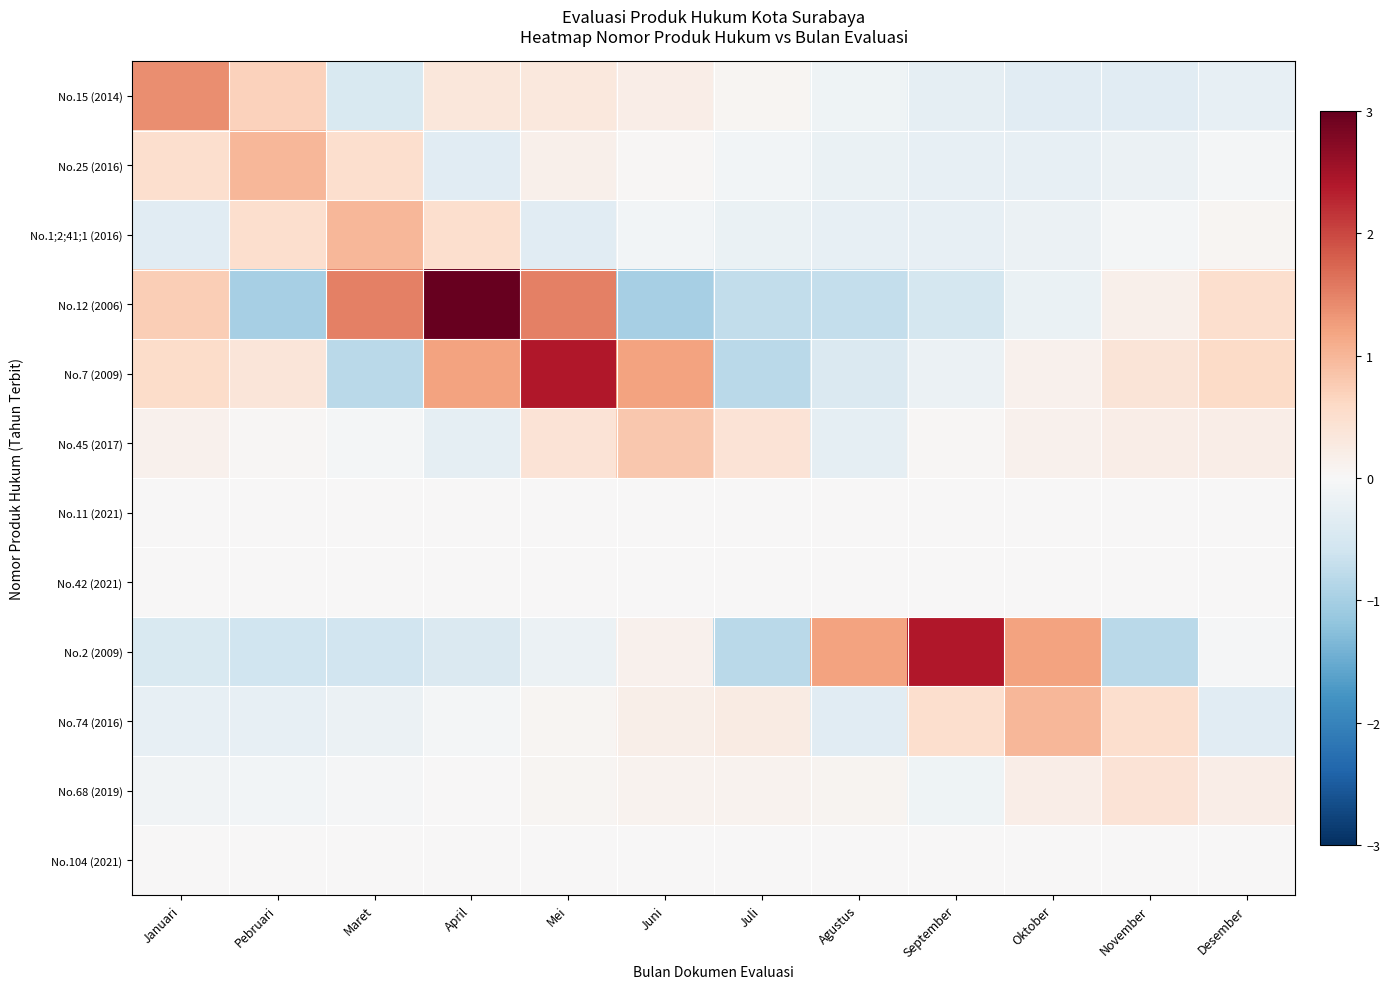

Which series changed the most between Juli and September?

No.2 (2009)